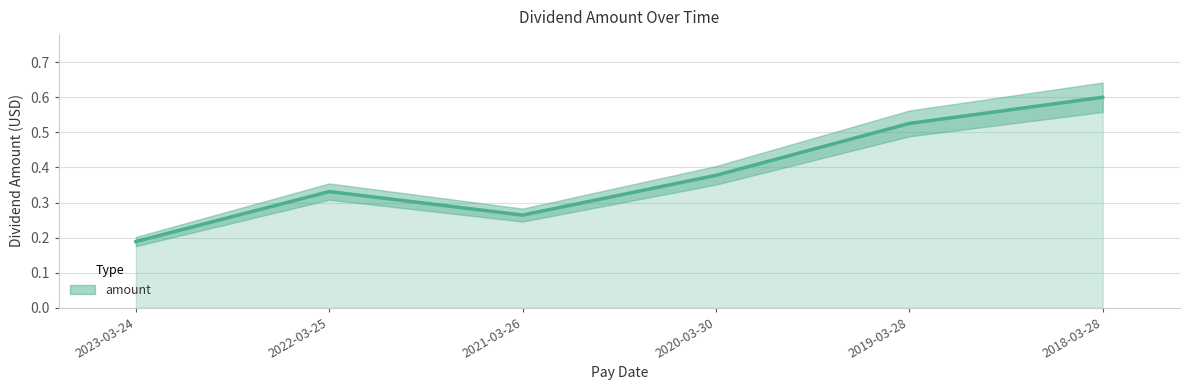

Count the values in the range 0 to 1.

6